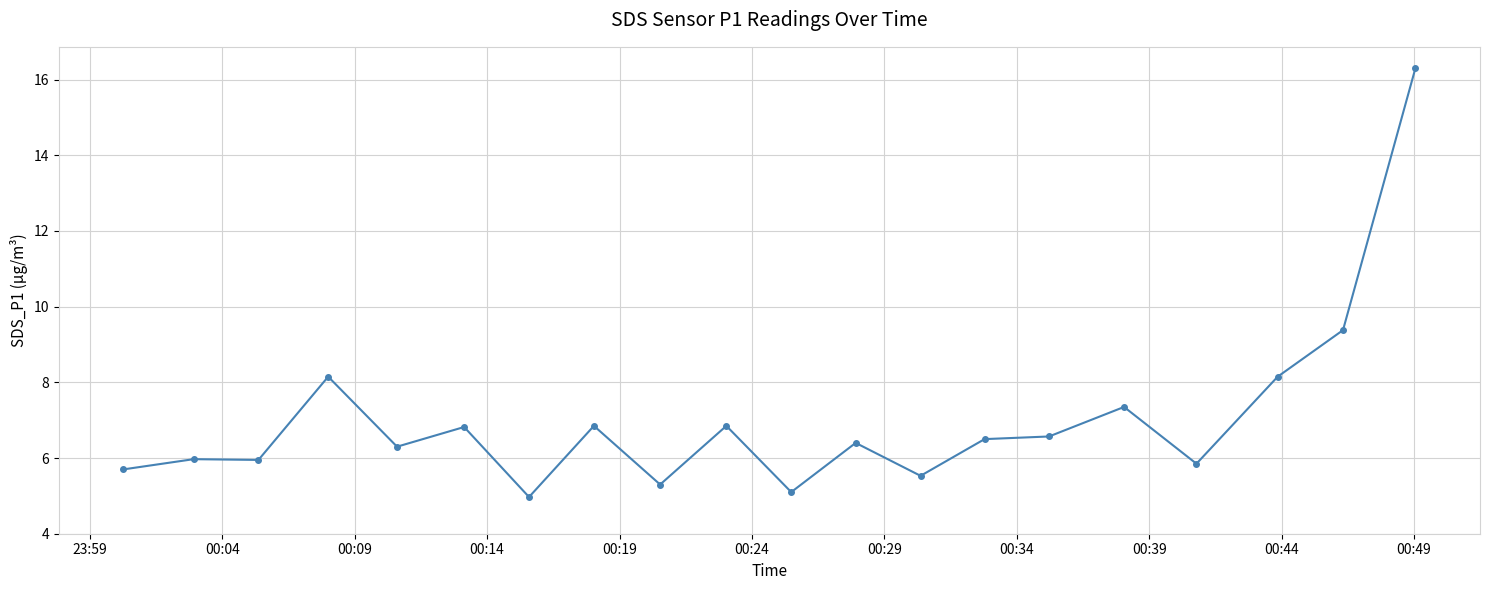

What is the value of the 2nd point from the left?

6.0